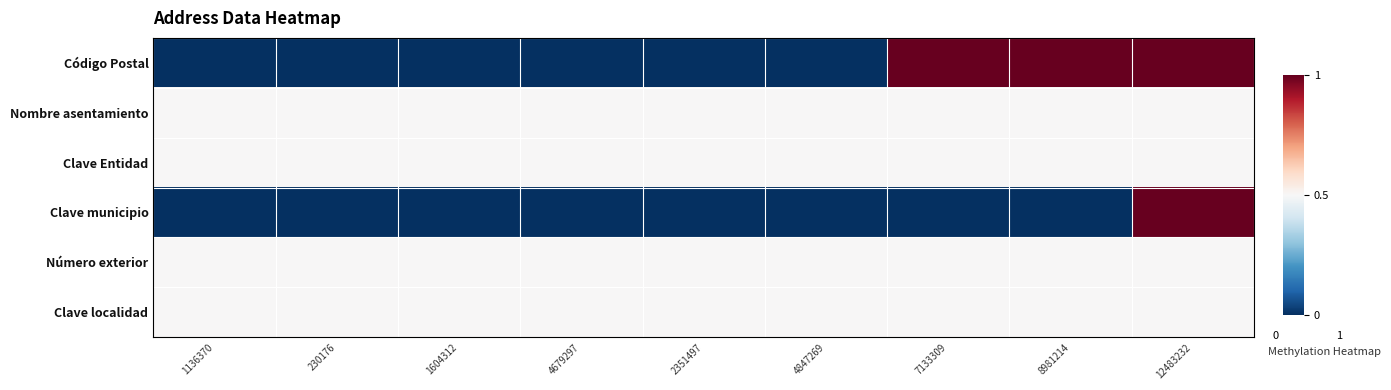

Rank the series by their maximum value, from lowest to highest.

Nombre asentamiento, Clave Entidad, Número exterior, Clave localidad, Código Postal, Clave municipio